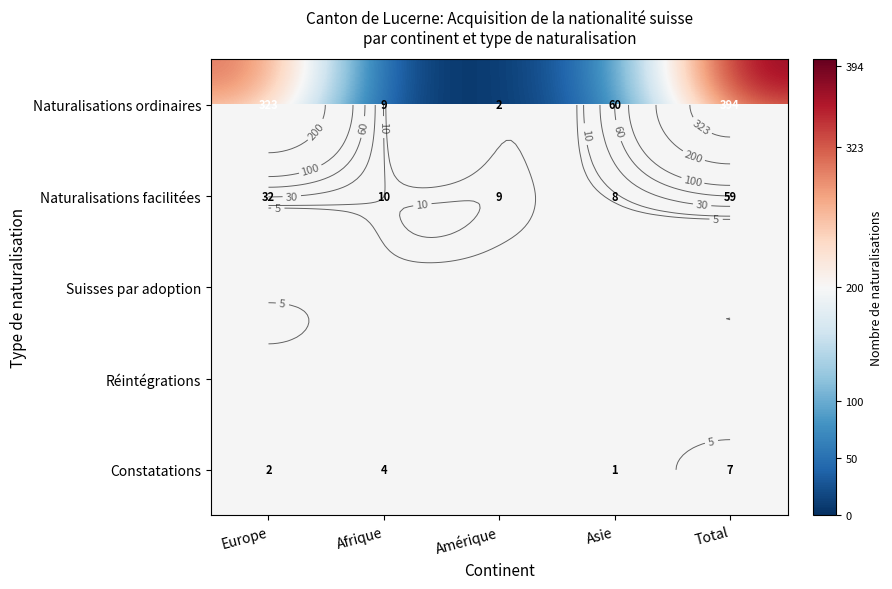

Rank the series by their maximum value, from lowest to highest.

Naturalisations facilitées, Suisses par adoption, Réintégrations, Constatations, Naturalisations ordinaires